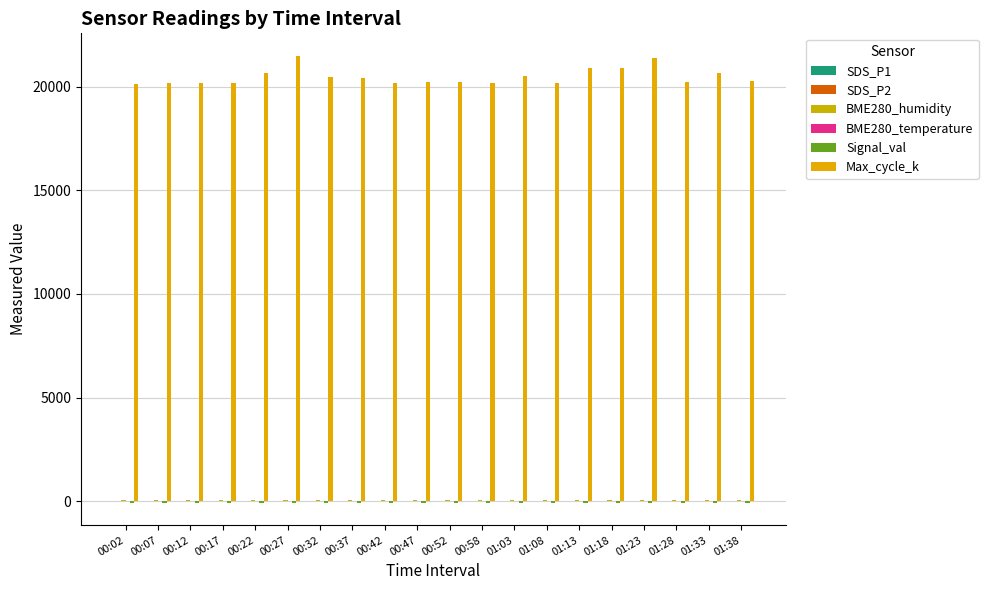

What is the total value across all series at 00:27?

21531.5